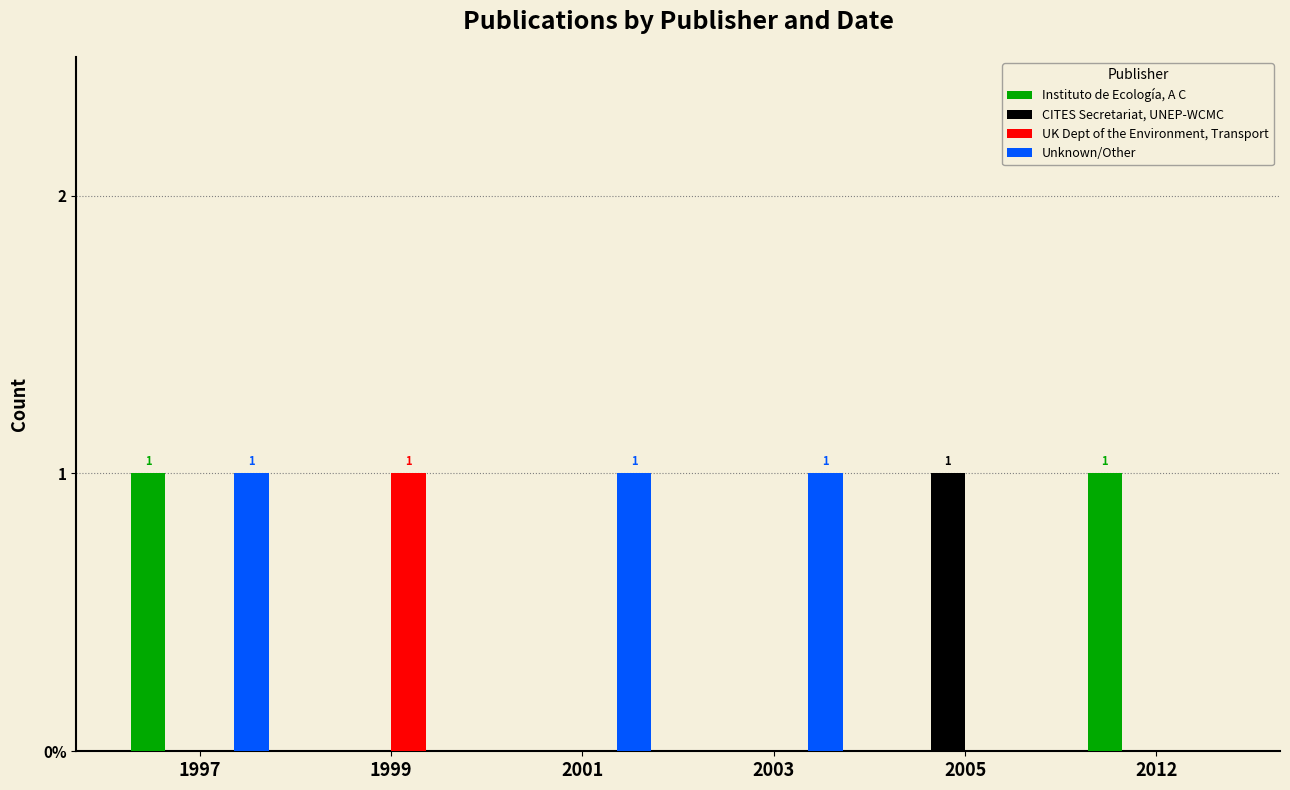

Which label corresponds to the smallest value in the chart?

1999